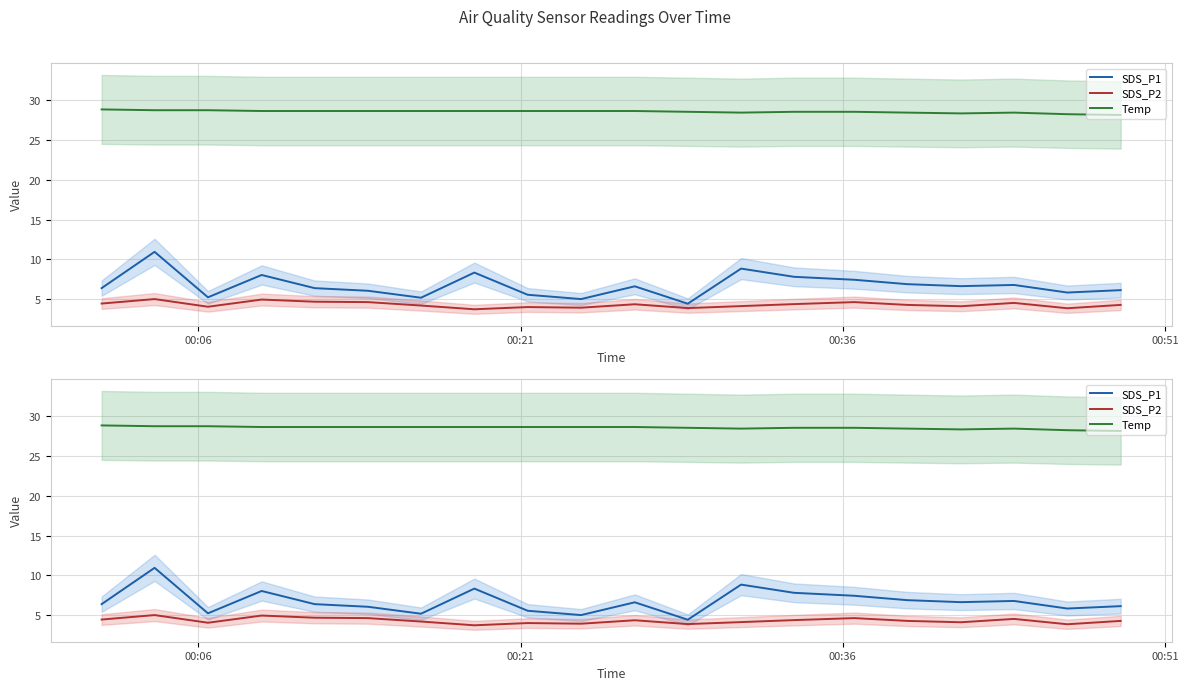

List the series in order of their peak value, lowest first.

SDS_P2, SDS_P1, Temp